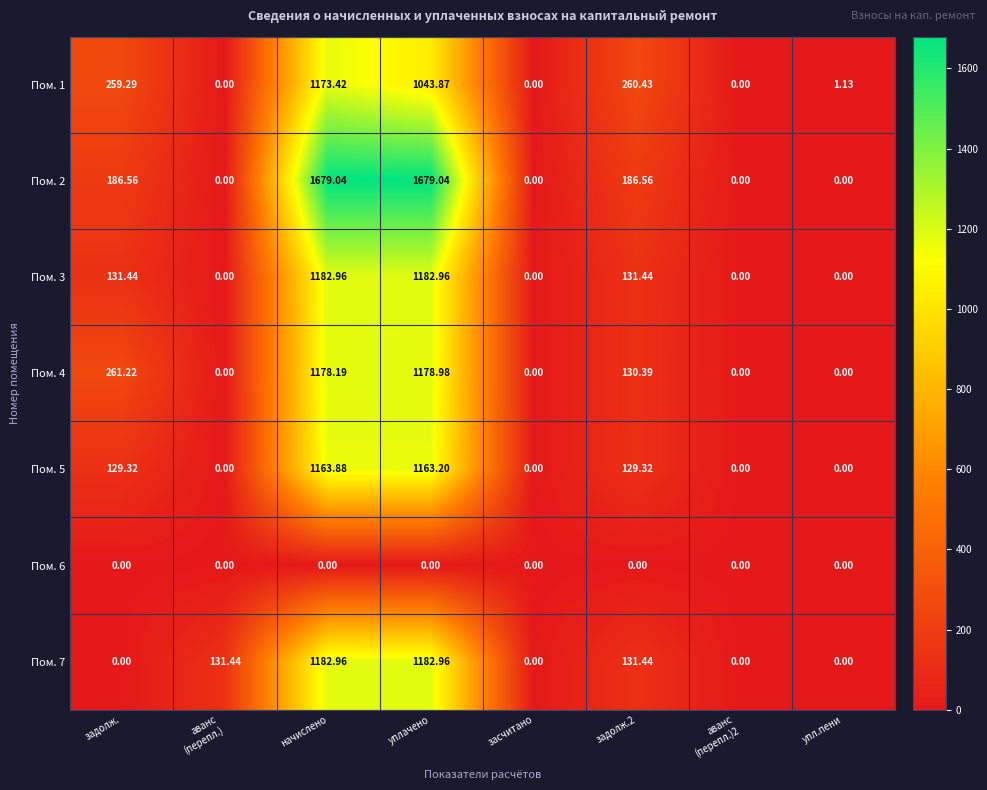

At which category is the sum across all series the highest?

начислено